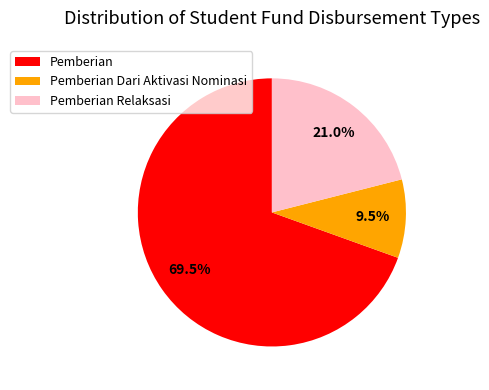

Rank the categories by value from highest to lowest.

Pemberian, Pemberian Relaksasi, Pemberian Dari Aktivasi Nominasi